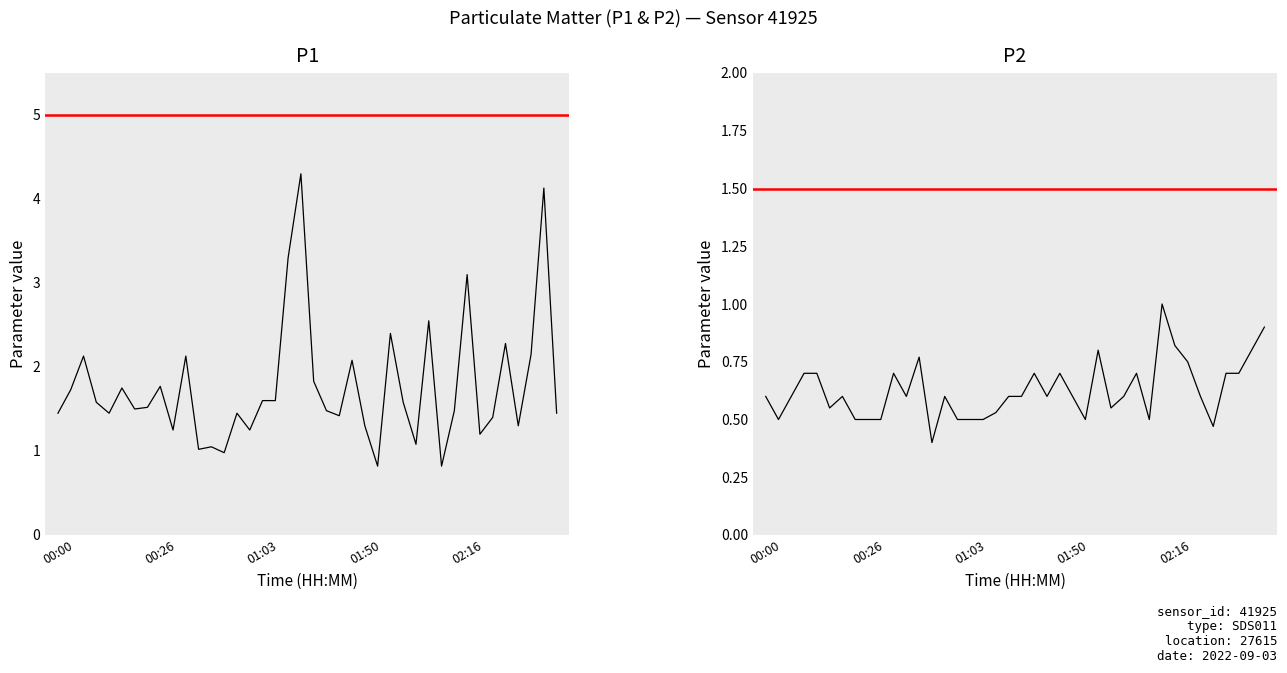

The value of P1 at 36 is 2.0. True or false?

False